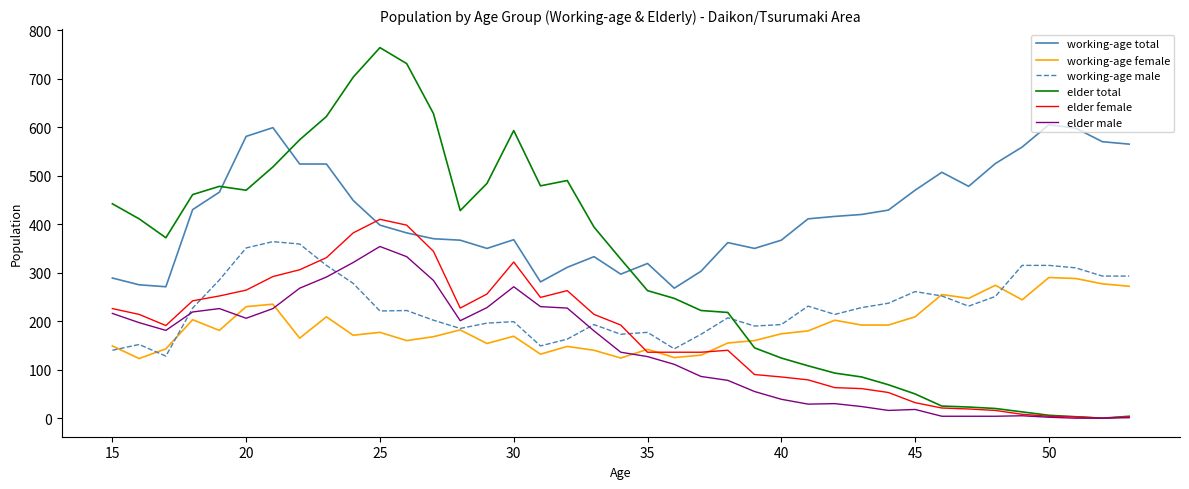

What is the maximum value shown in the chart?

764